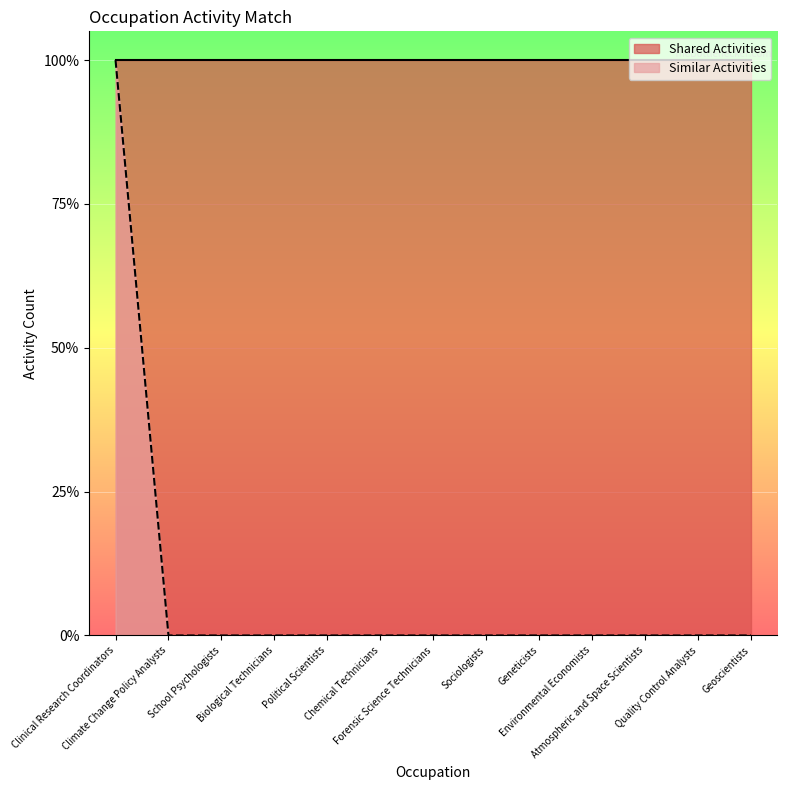

The value at Biological Technicians is 0. True or false?

False